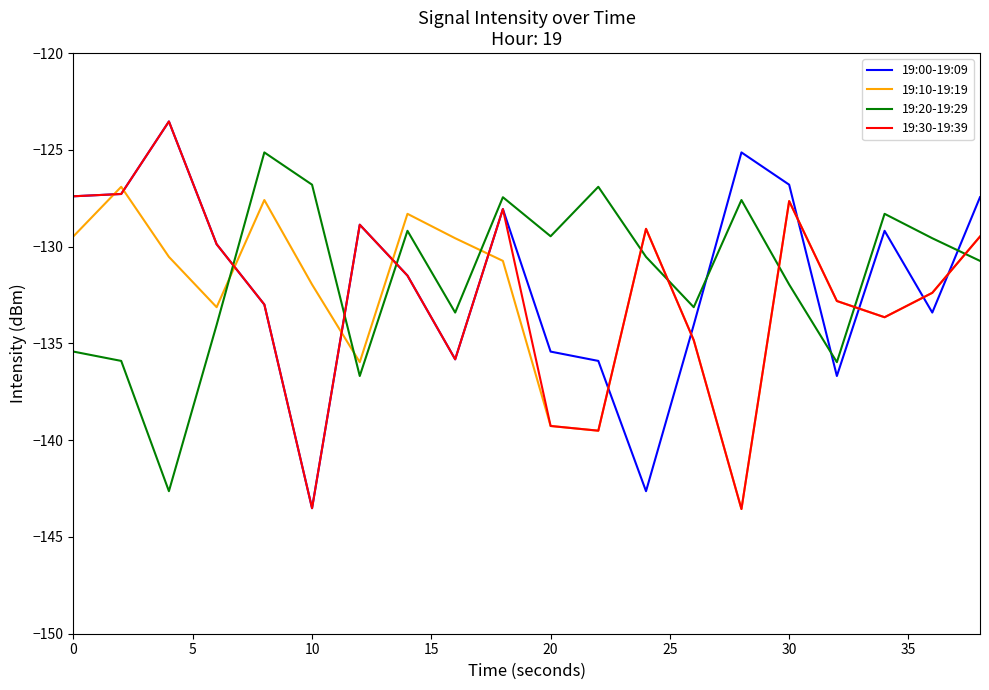

Which series ends up on top after the final intersection of 19:20-19:29 and 19:10-19:19?

19:10-19:19